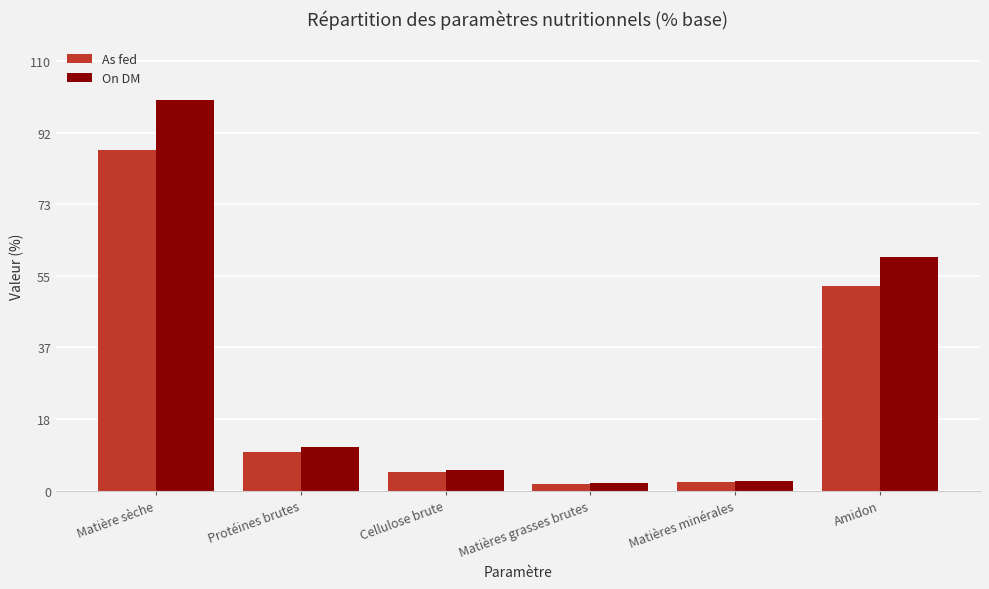

At which category is the sum across all series the highest?

Matière sèche